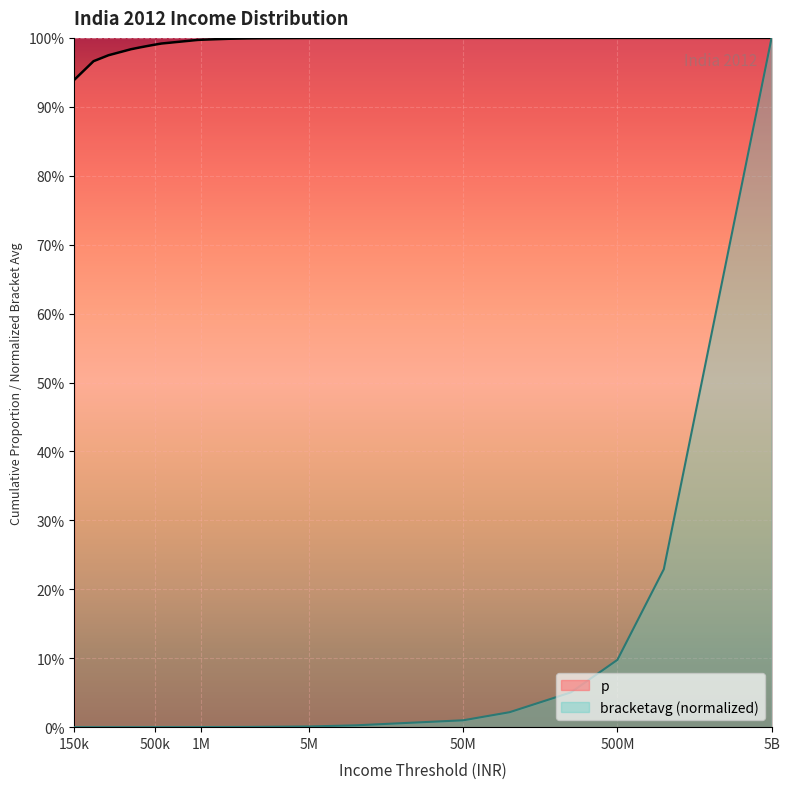

Is the value of p at 450000 greater than the value of bracketavg at 250000?

Yes